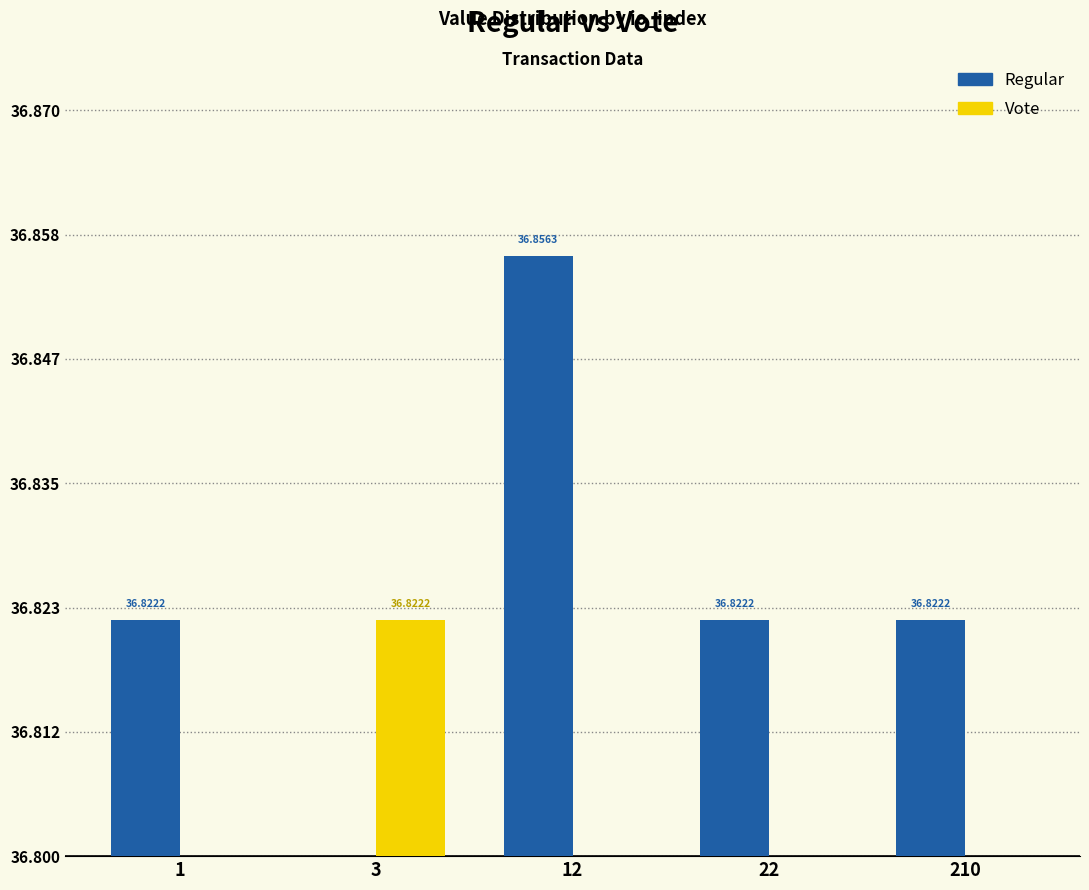

What is the sum of the Regular values at 210 and 1?

73.6